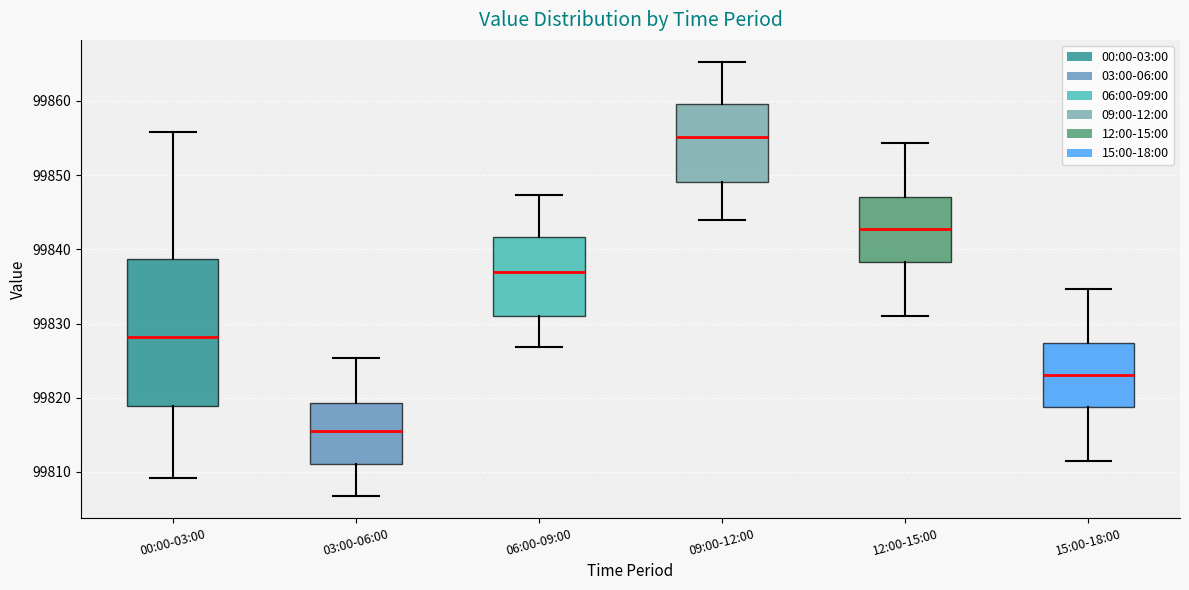

Comparing the boxes themselves (not the whiskers), which one is the tallest?

00:00-03:00